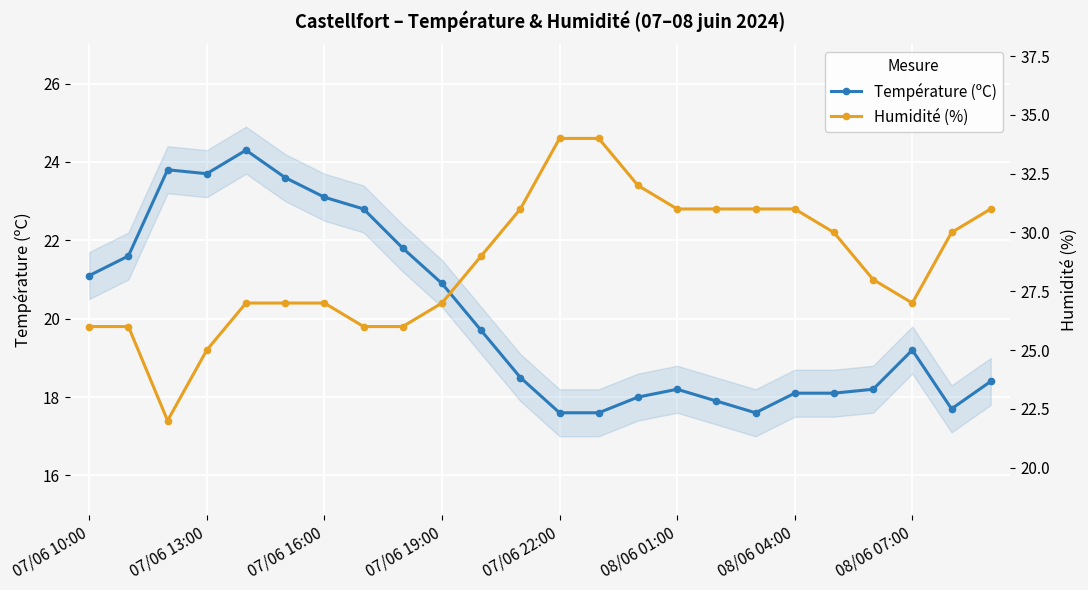

At which label does Température (ºC) first exceed 19?

07/06 10:00